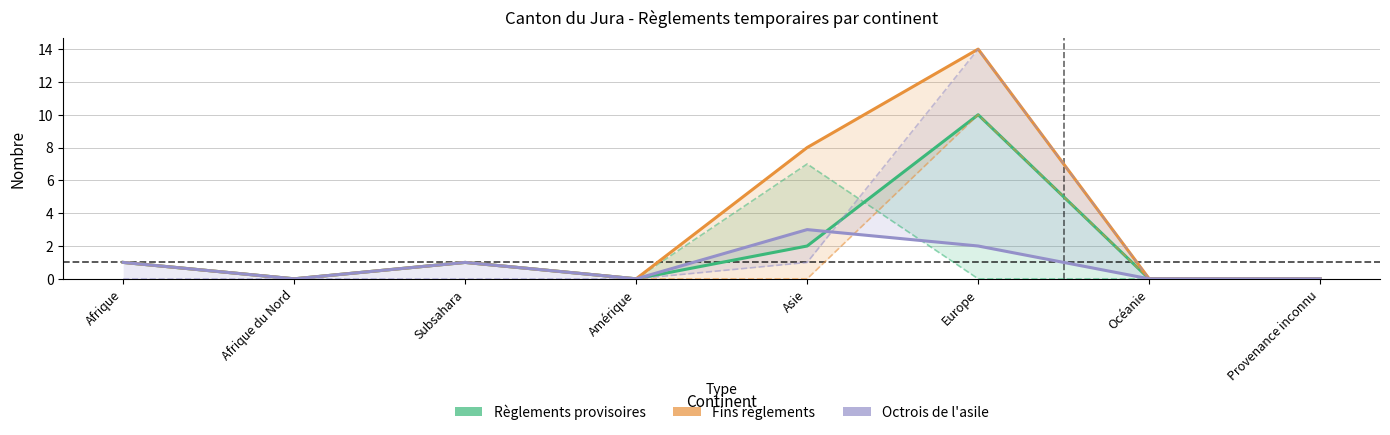

In Protection provisoire, how many points are lower than both neighbors (excluding endpoints)?

1